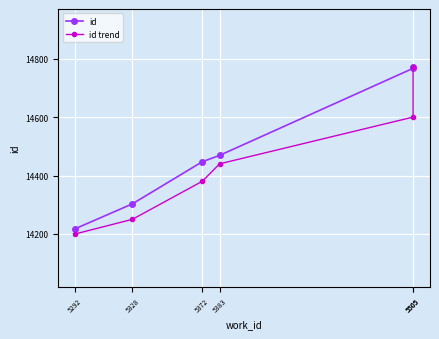

Reading right to left, what are all the values shown in this chart?

id: 14770	14767	14469	14447	14303	14218
id trend: 14770	14600	14440	14380	14250	14200